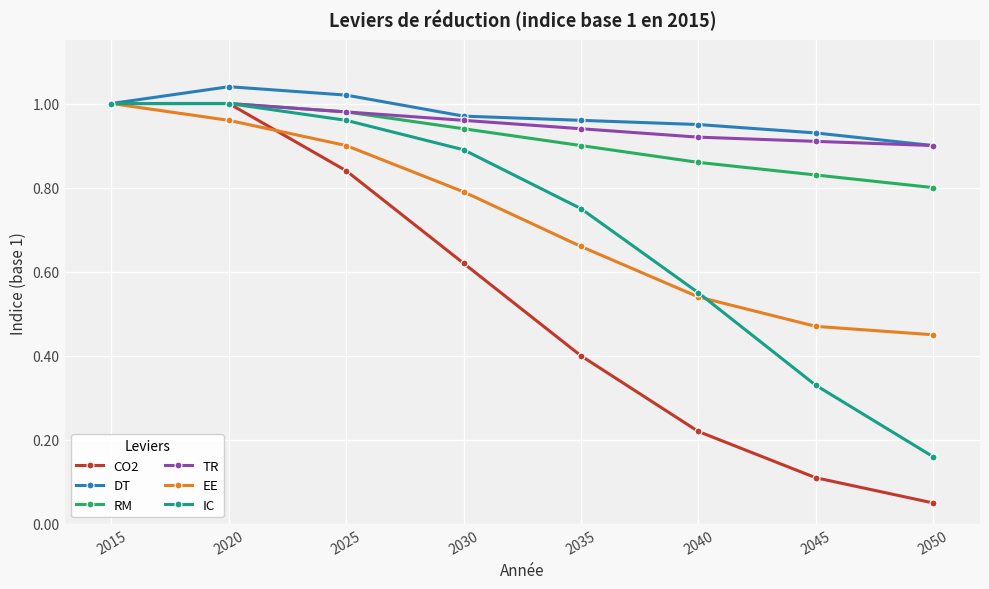

Between 2020 and 2040, which series saw the biggest shift?

CO2